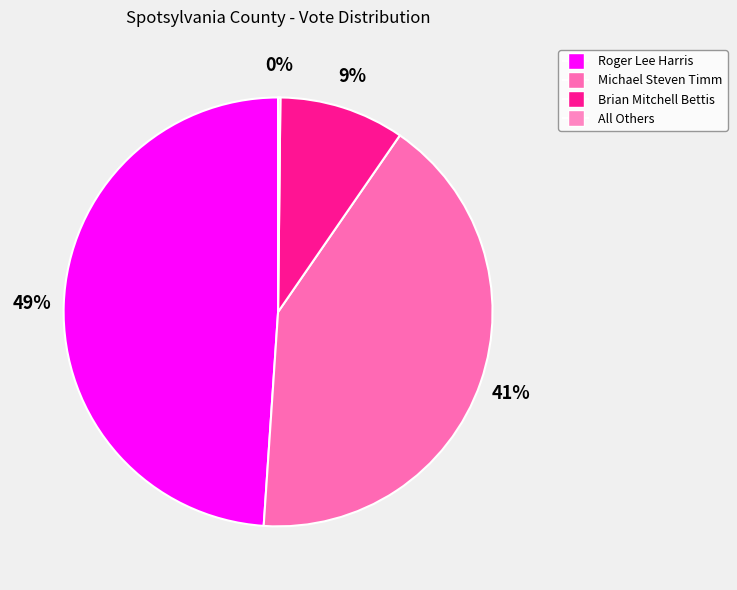

Rank the categories by value from highest to lowest.

Roger Lee Harris, Michael Steven Timm, Brian Mitchell Bettis, All Others